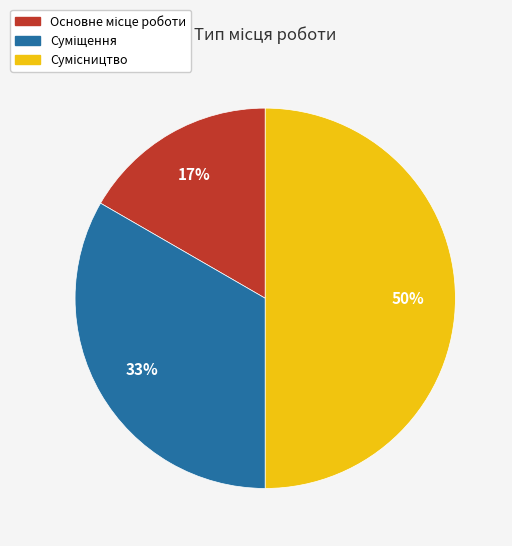

To the nearest percent, what is the difference between the largest and smallest slice percentages?

33%